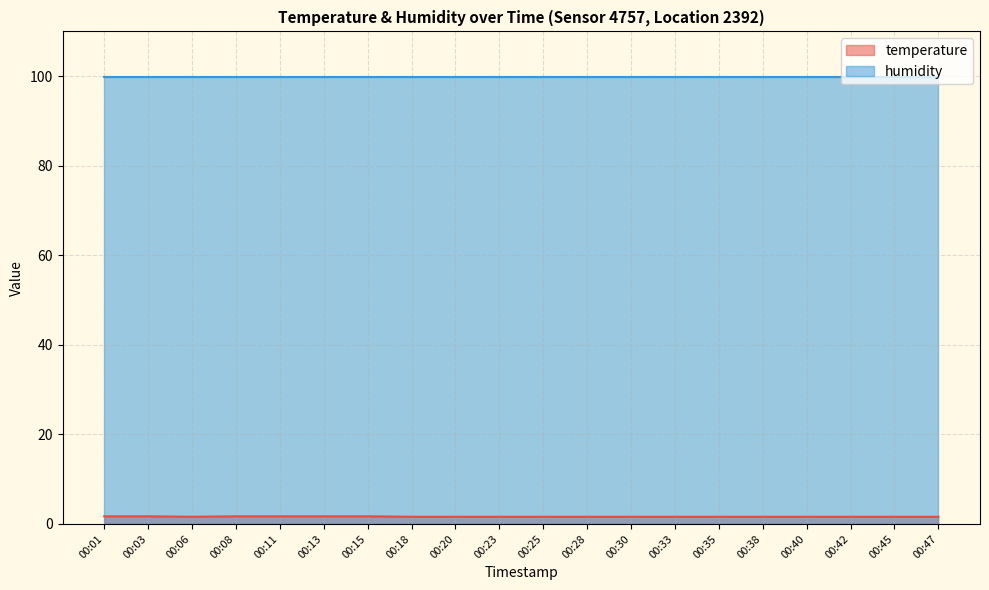

Count the values in the range 1 to 2.

20